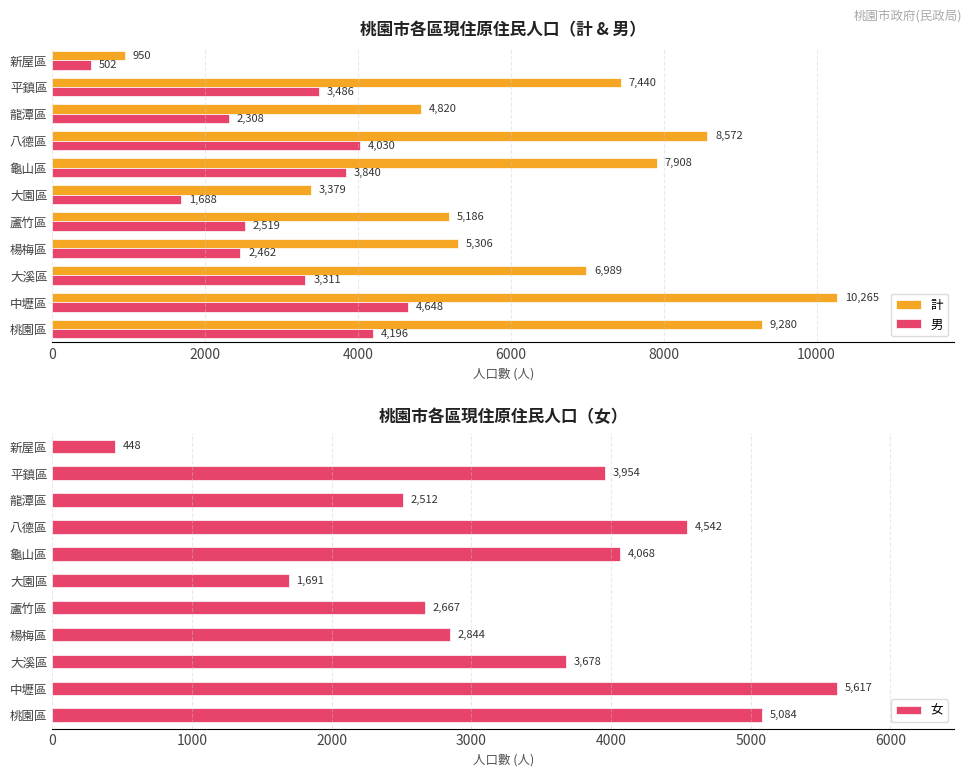

What is the difference between the maximum and second lowest values in the 男 series?

2960